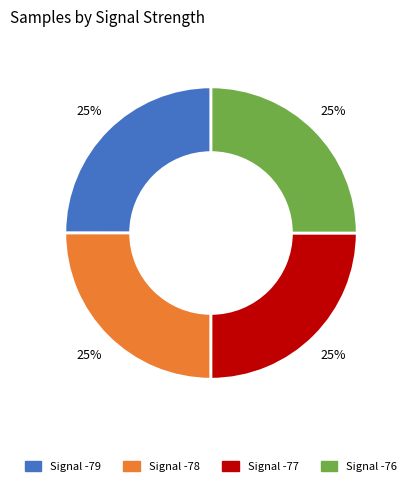

Is there a majority slice in this chart?

No